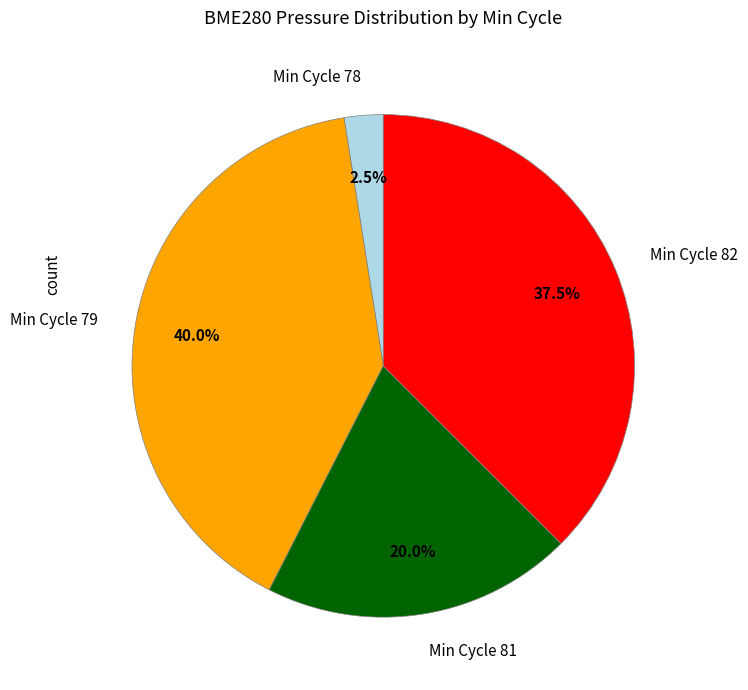

Is there any slice that represents more than half of the pie?

No